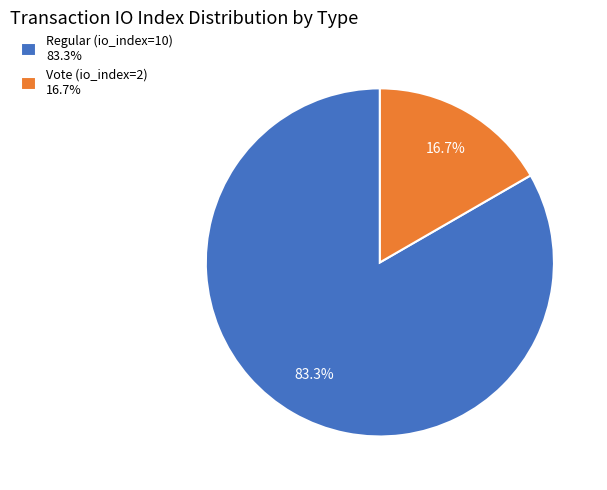

To the nearest percent, what is the combined percentage of Regular (io_index=10) and Vote (io_index=2)?

100%